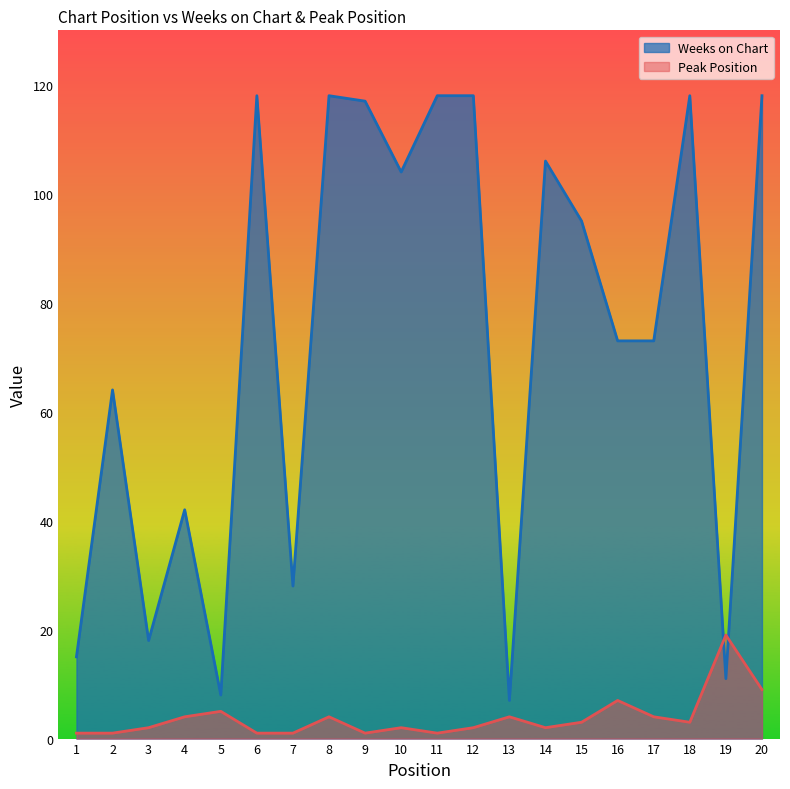

The value of Peak Position at 12 is 1. True or false?

False